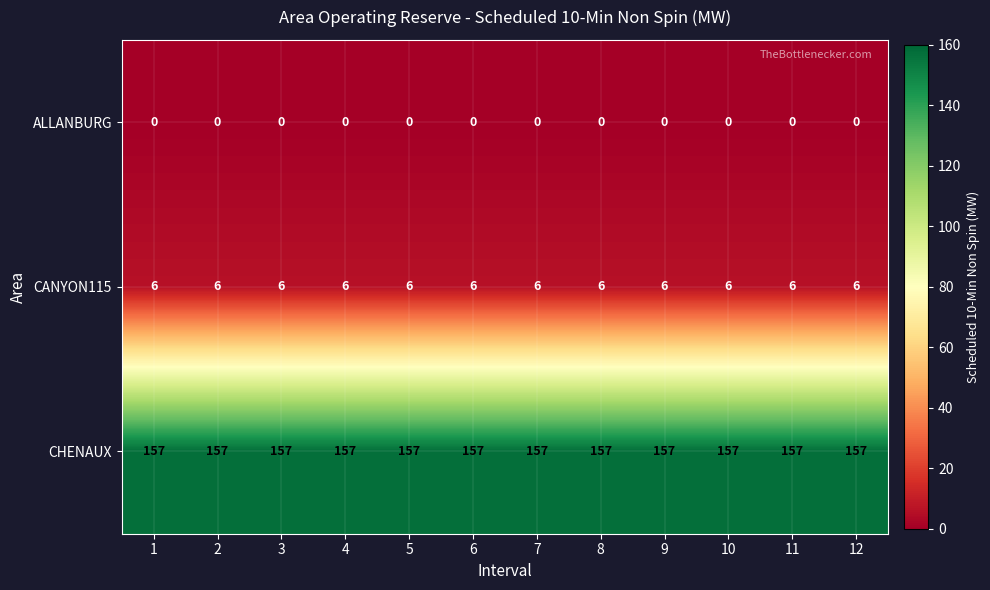

What is the sum of all CANYON115 values?

72